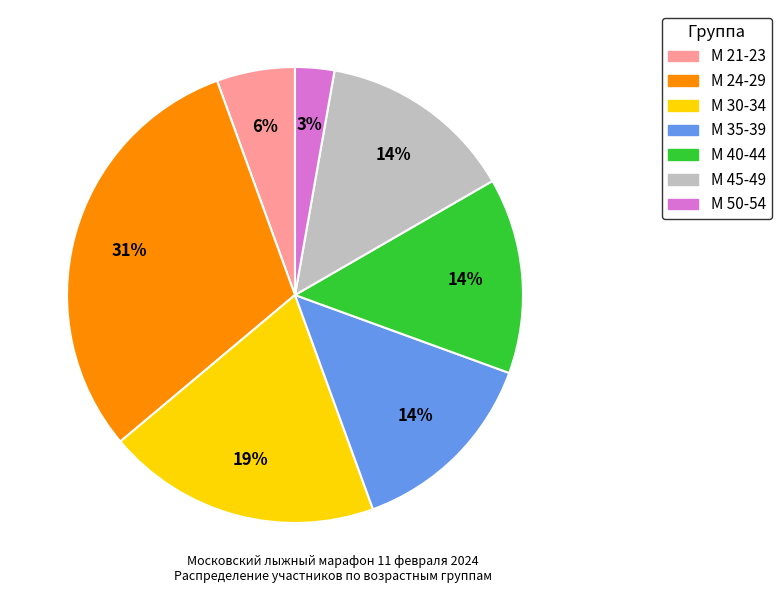

Count the number of slices in the pie.

7